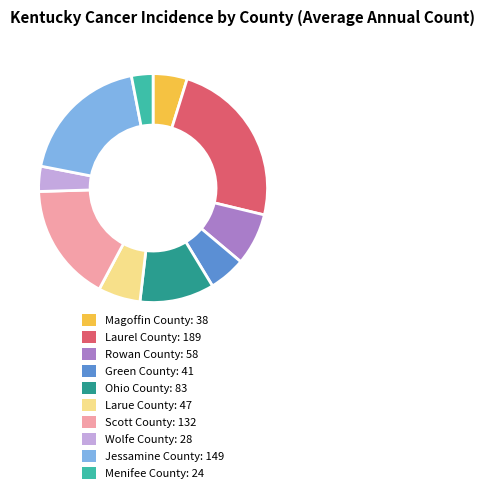

Combined, do Green County and Magoffin County account for over 50%?

No